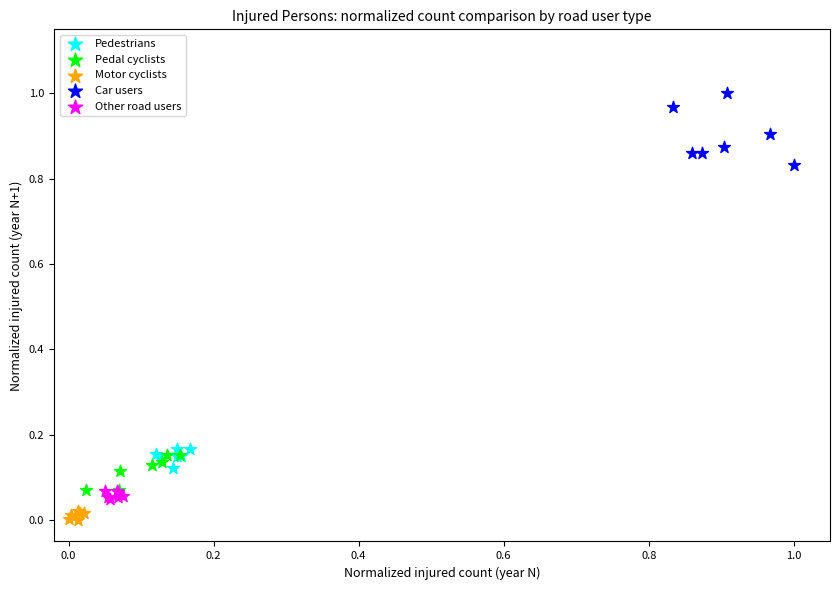

Which series reaches the maximum Y coordinate?

Car users